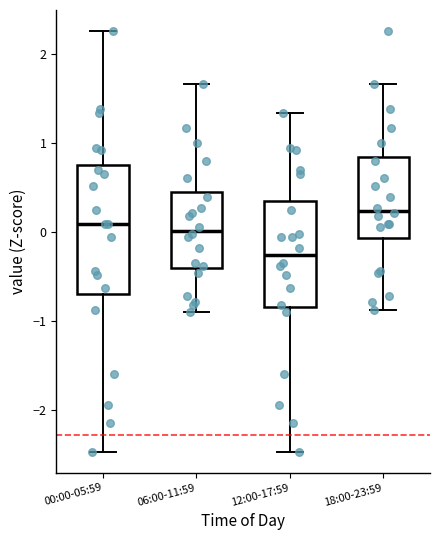

Which box is the tallest, from its lower edge to its upper edge?

00:00-05:59